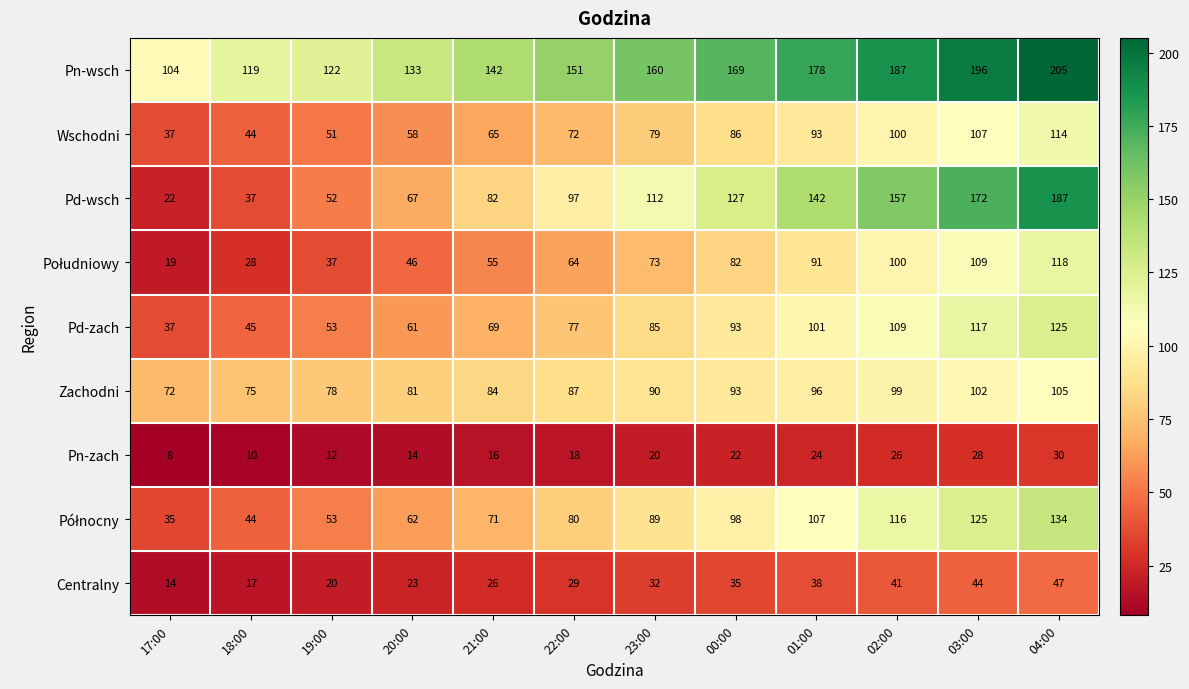

Which category has the highest value across all series?

04:00